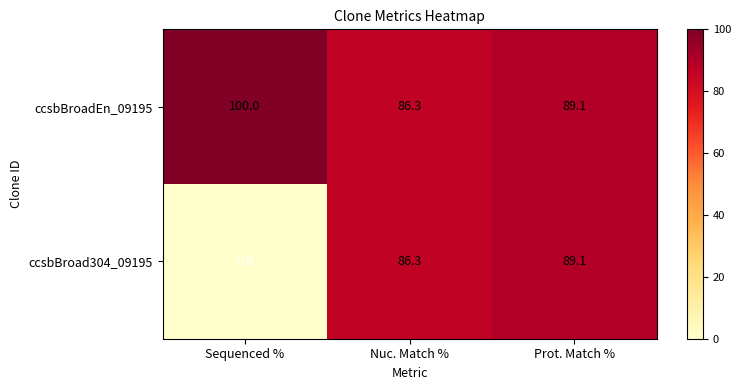

What is the greatest value displayed?

100.0